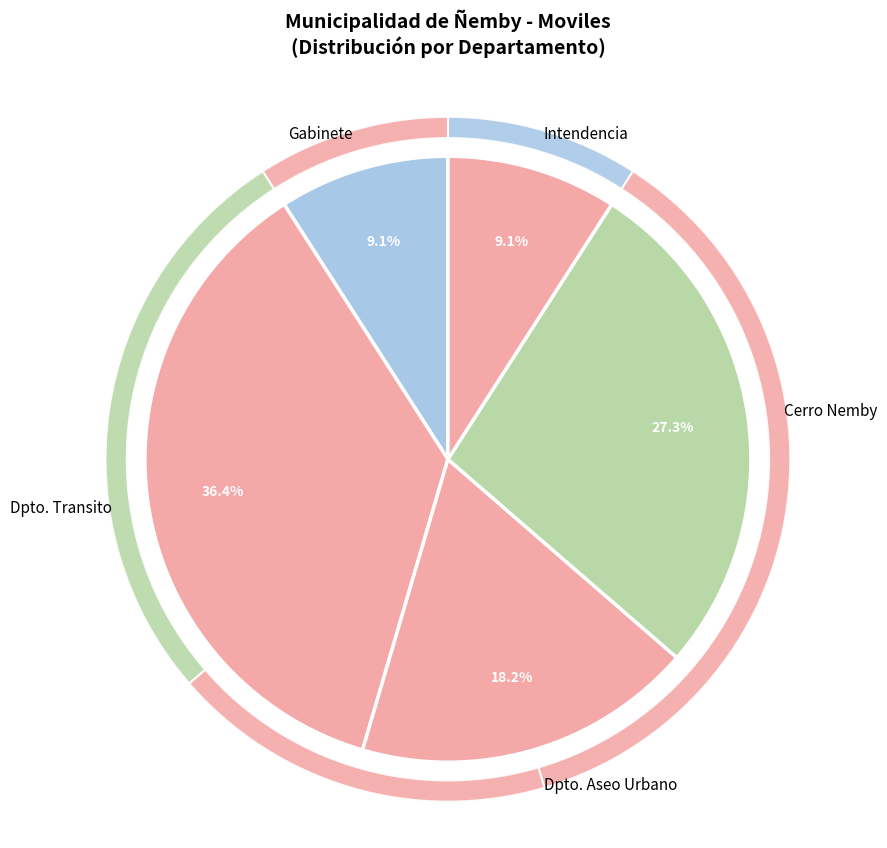

What portion of the pie excludes Camioneta Isuzu D-max?

90.9%